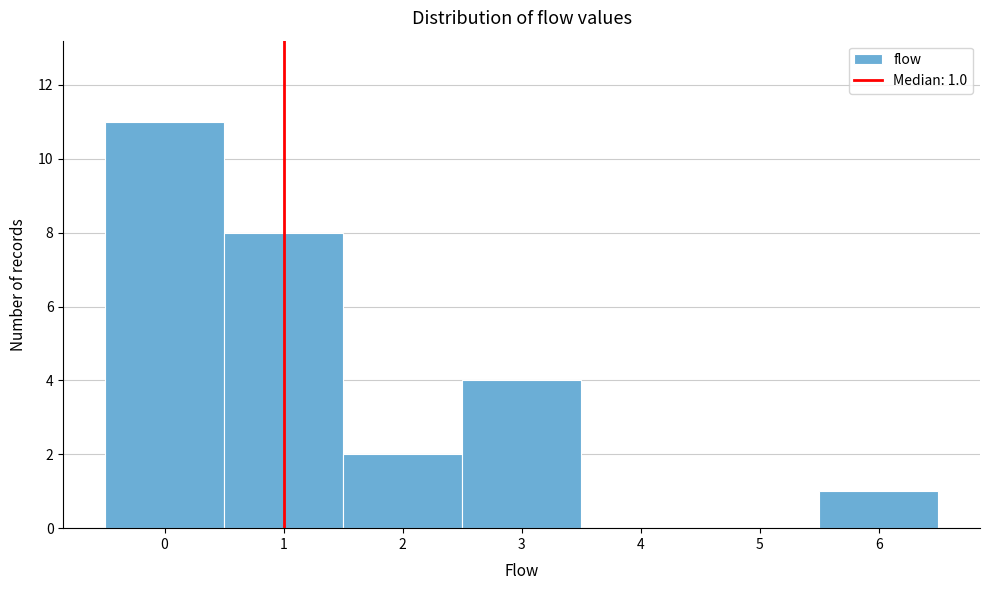

Over which range of the x-axis is the bar tallest?

-0.5 to 0.5